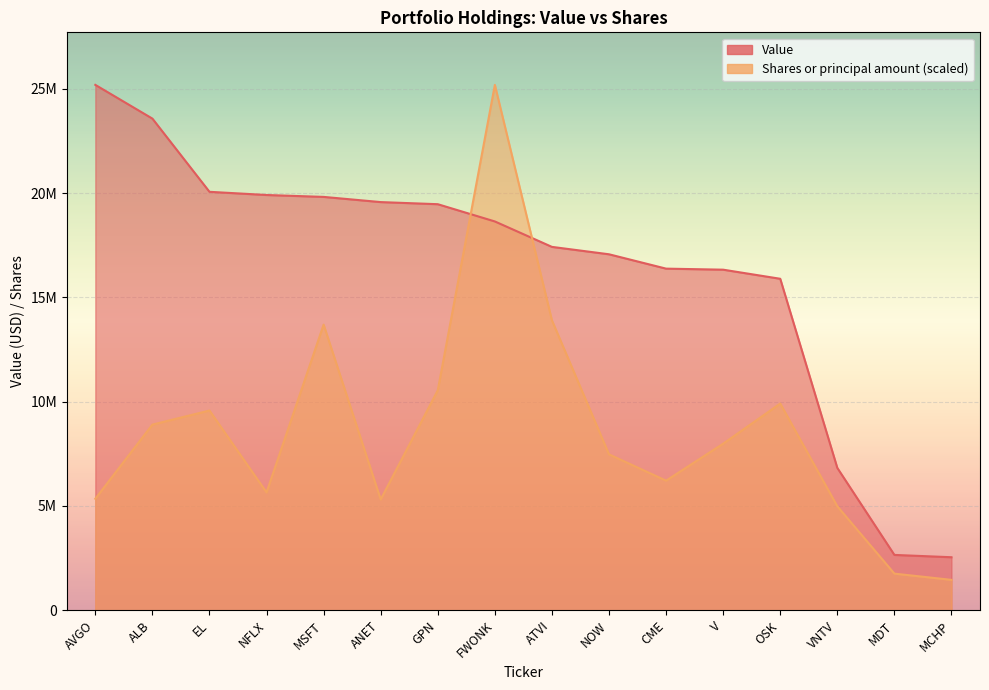

The Value series shows 16325000.0 at V. True or false?

True